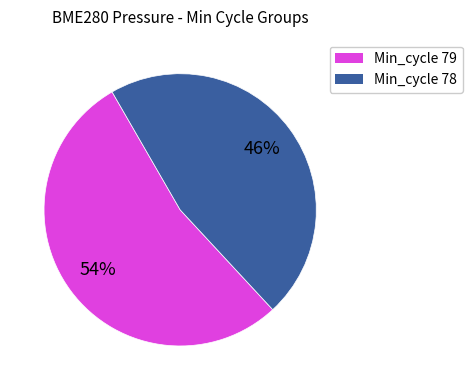

Is there a majority slice in this chart?

Yes